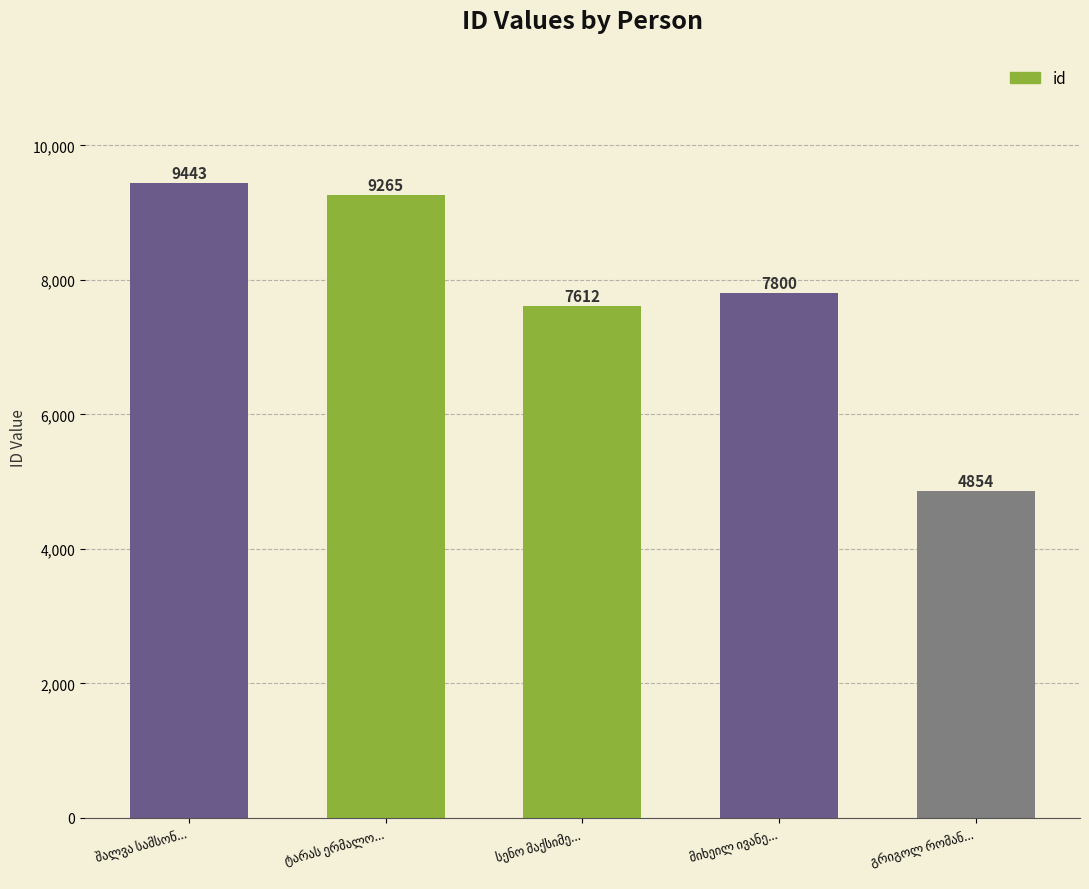

What is the value of the 5th bar from the left?

4854